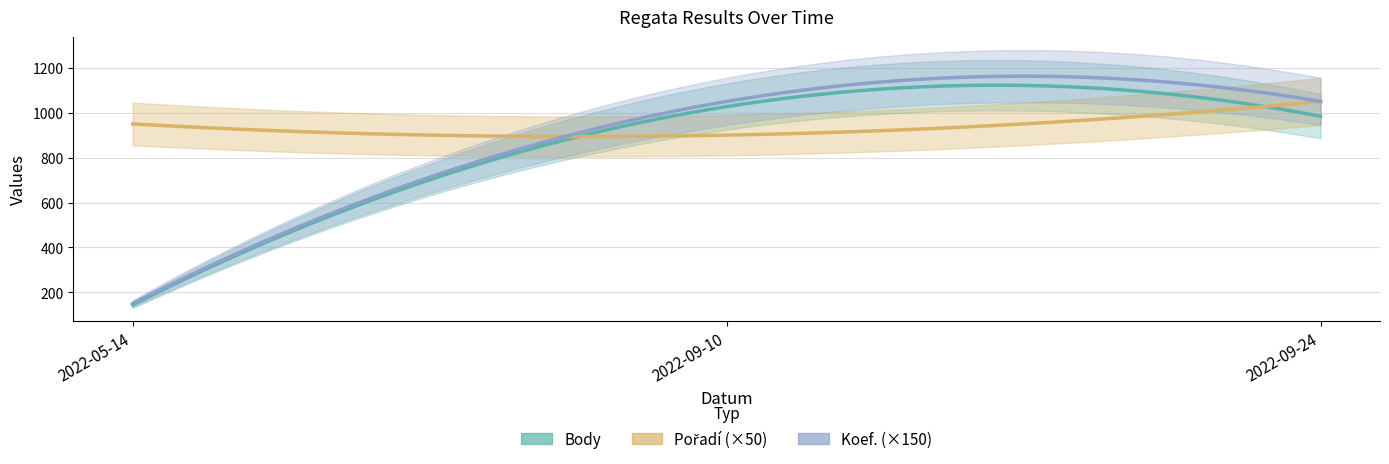

Where is Pořadí nearest to the value 19?

2022-05-14